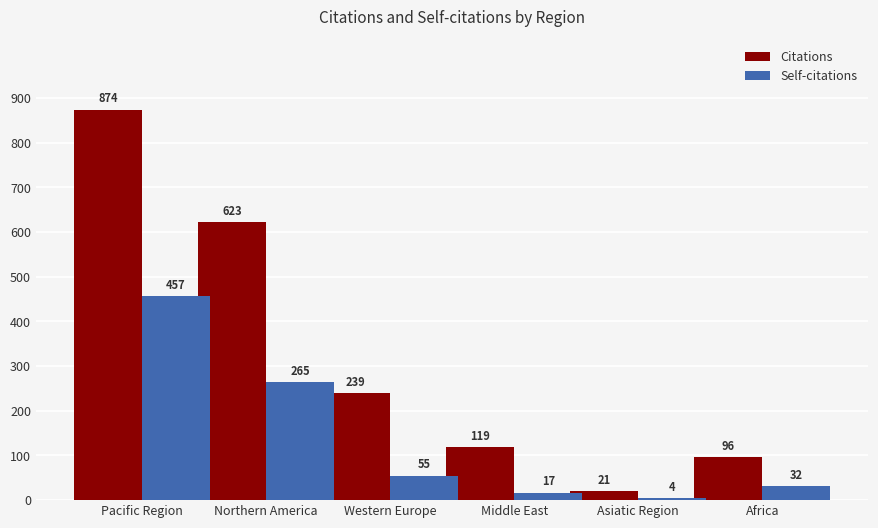

Which category has the lowest value in the Self-citations series?

Asiatic Region